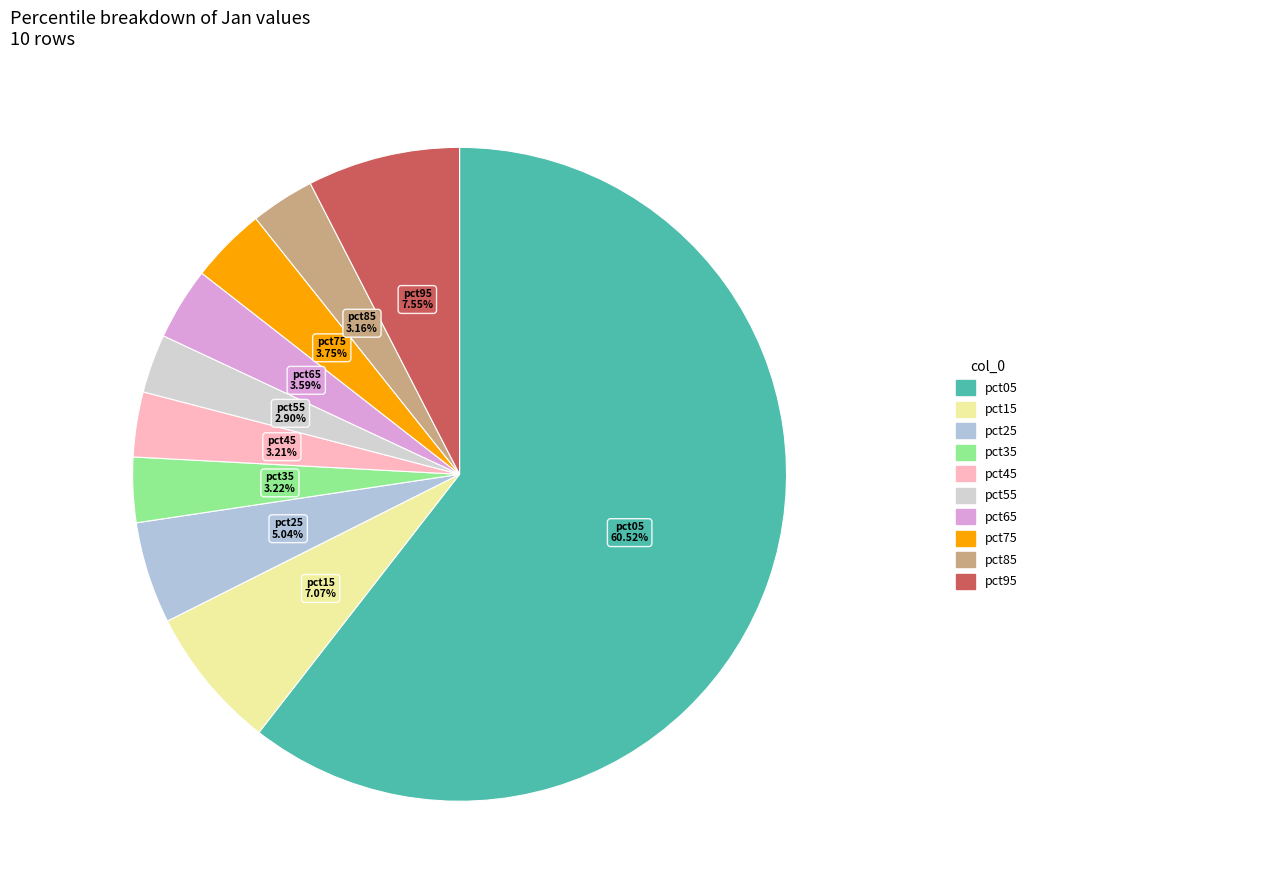

To the nearest percent, what is the difference between the pct65 and pct55 slice percentages?

1%